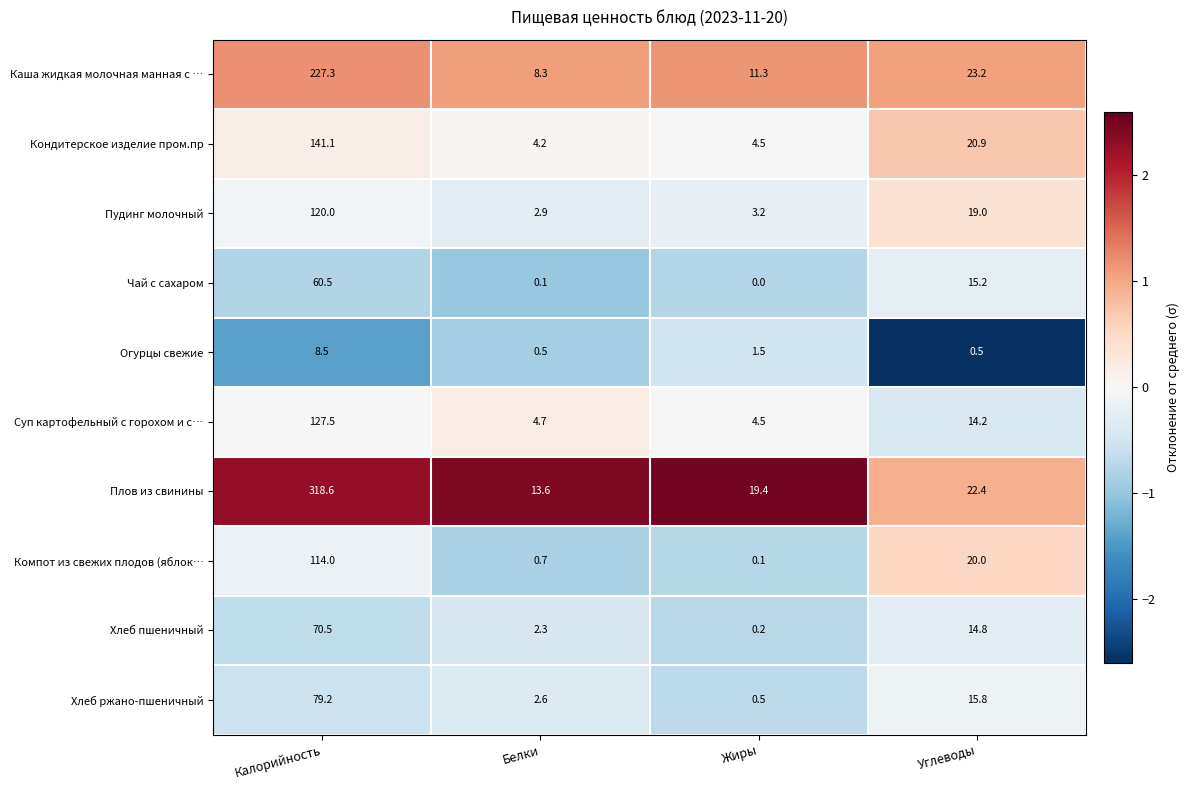

What is the difference between the highest and lowest values at Калорийность?

310.1